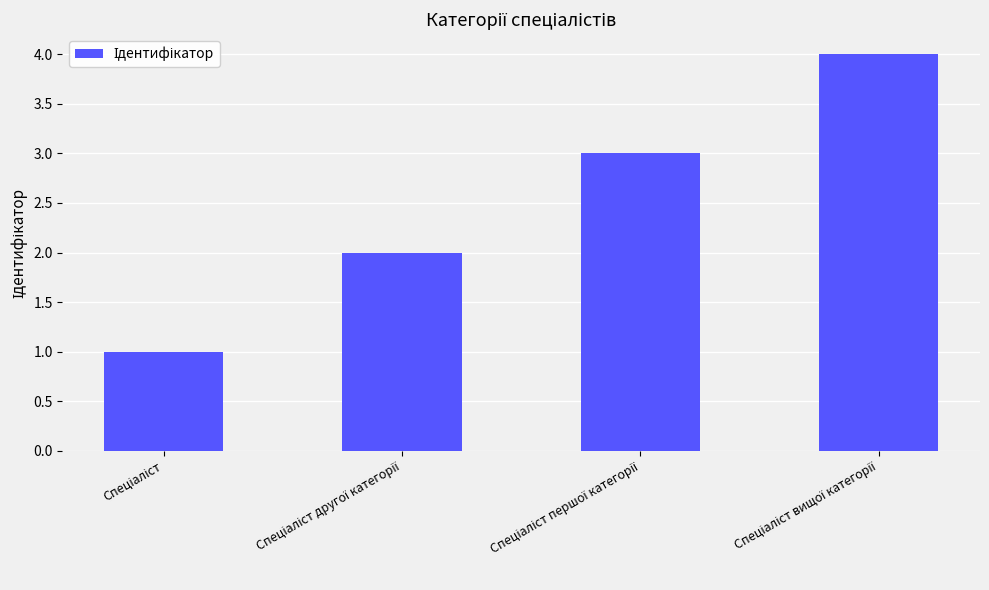

What is the sum of all values?

10